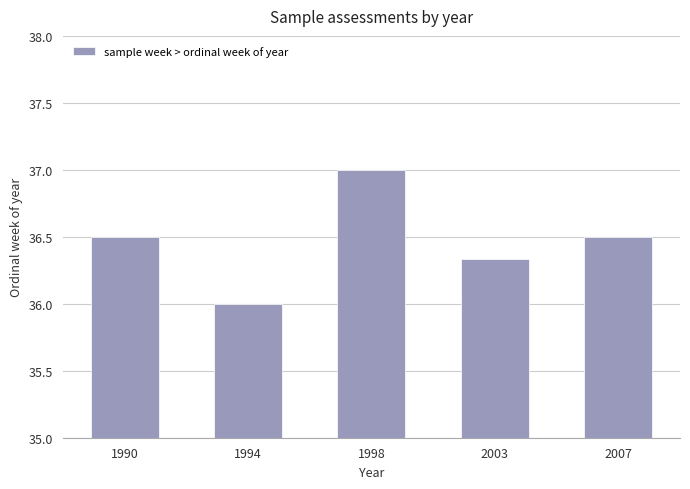

The value at 1994 is 36.0. True or false?

True